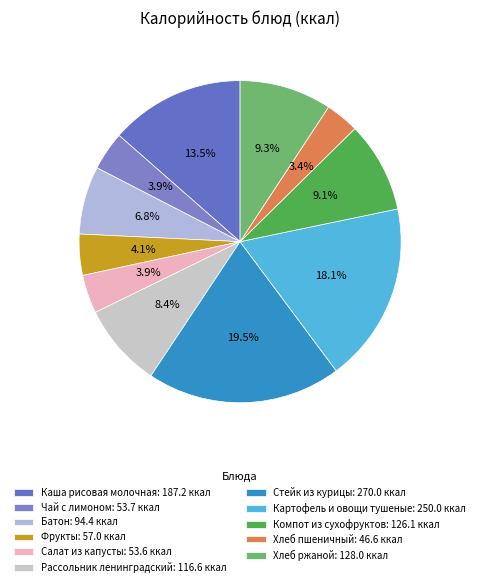

Is there a majority slice in this chart?

No